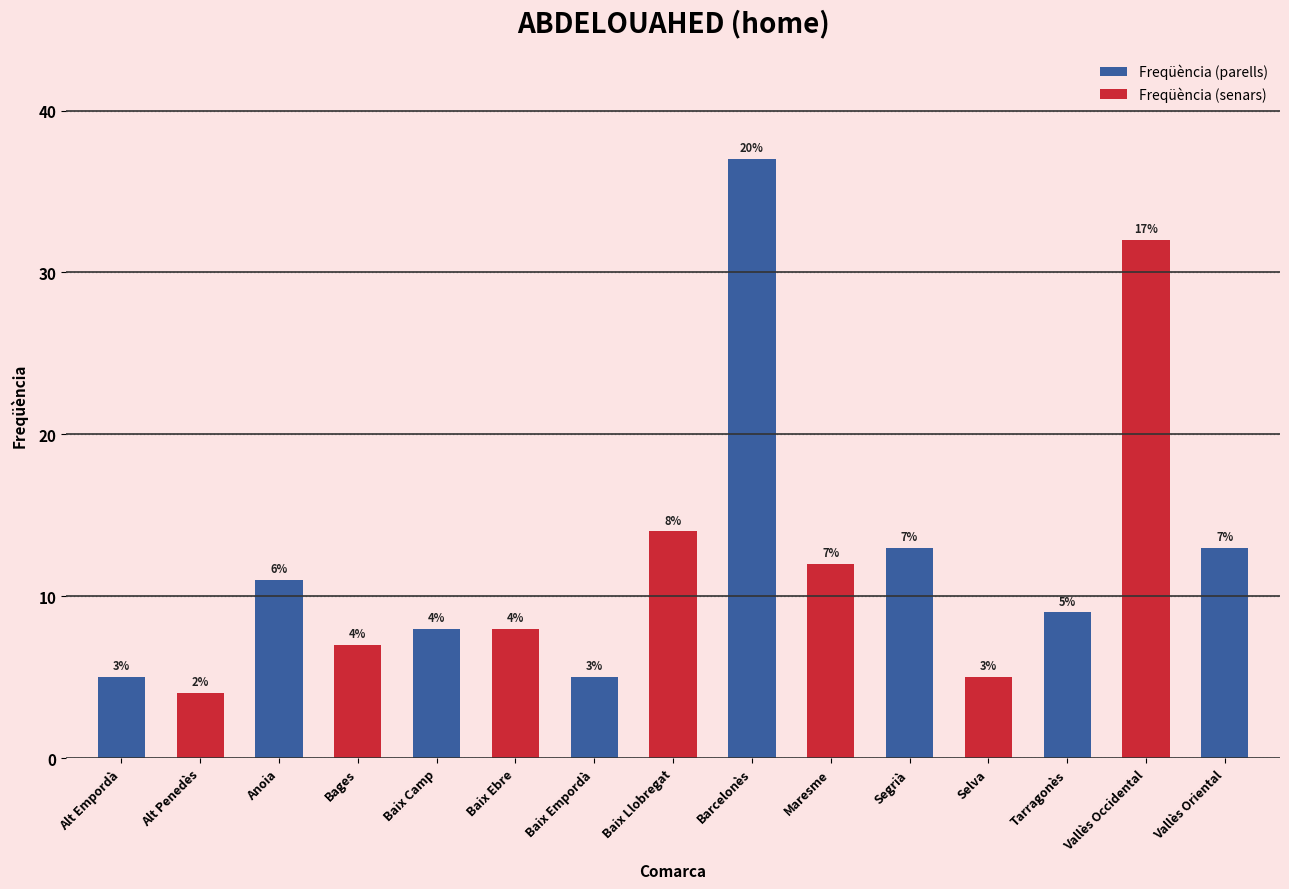

What is the difference between the values at Alt Penedès and Baix Camp?

4